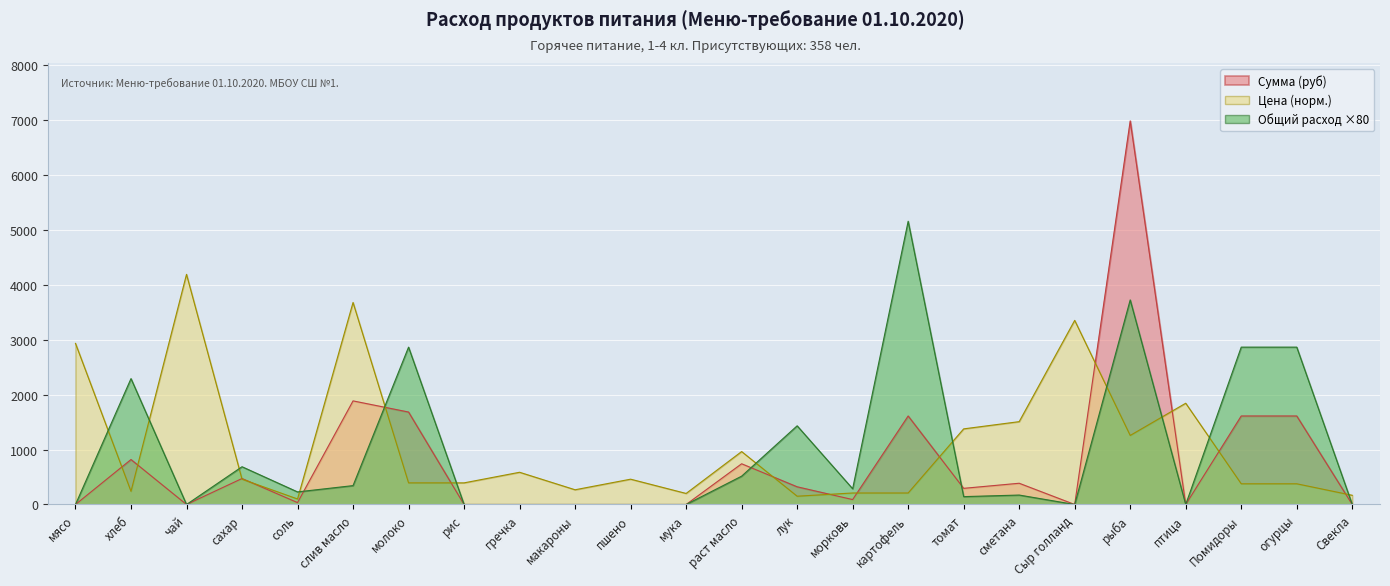

How many times do Цена (руб) and Общий расход (кг) cross each other?

12